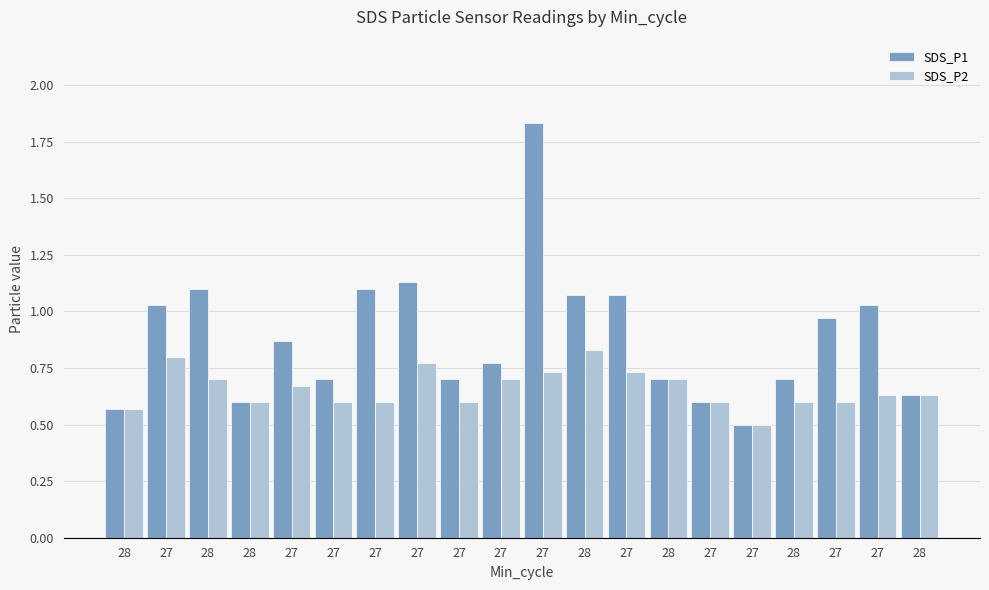

What are all the series names shown in the legend?

SDS_P1, SDS_P2